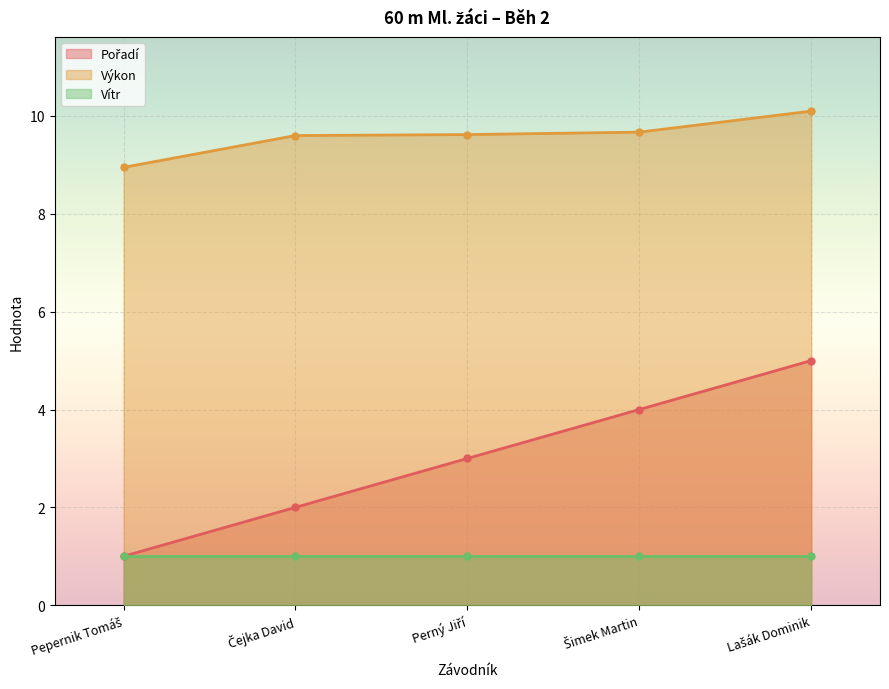

What is the highest value of the Výkon series?

10.1